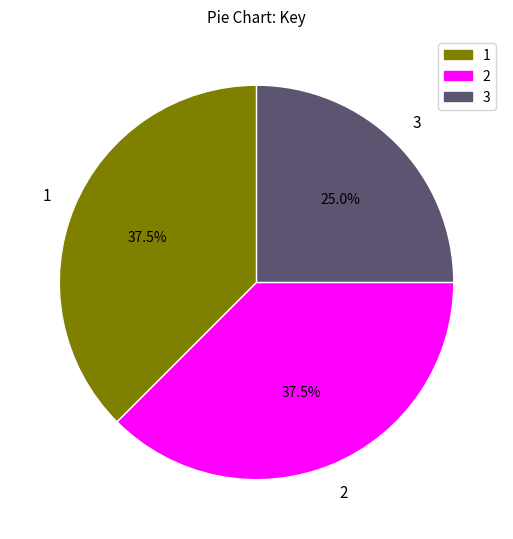

Is there a majority slice in this chart?

No